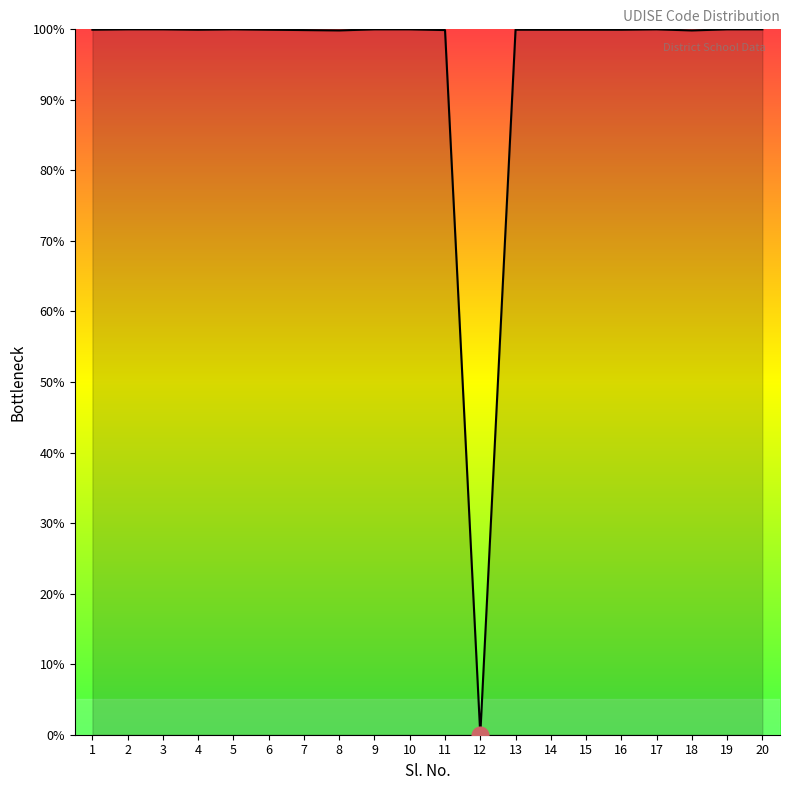

The value at 1 is 51.6. True or false?

False